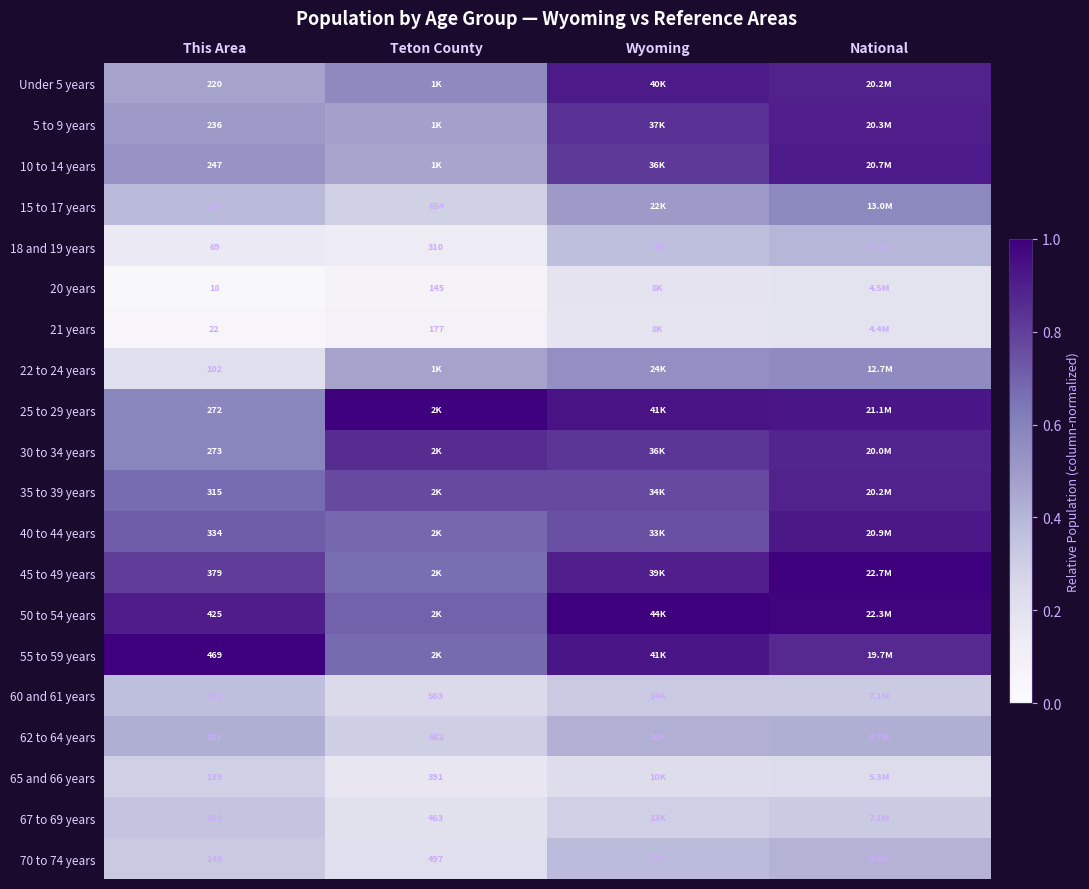

Is the value of 67 to 69 years at Teton County greater than the value of 62 to 64 years at This Area?

Yes